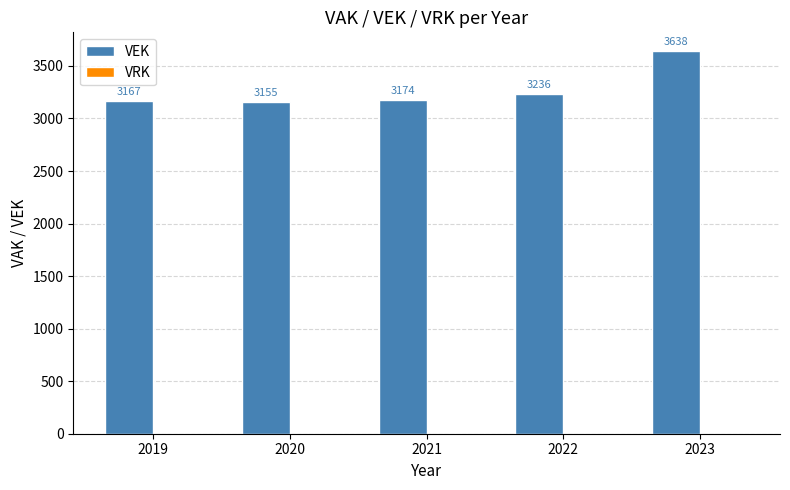

Approximately how many times larger is the value at 2023 compared to 2022?

1.1